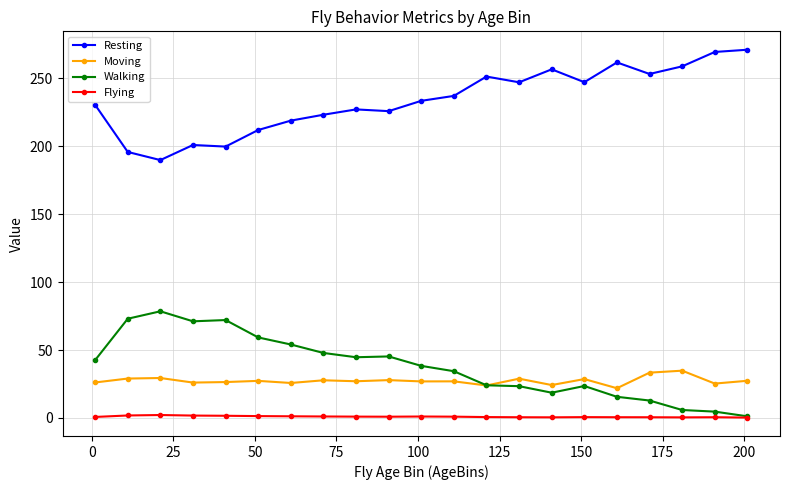

At how many categories does at least one series exceed 84?

21